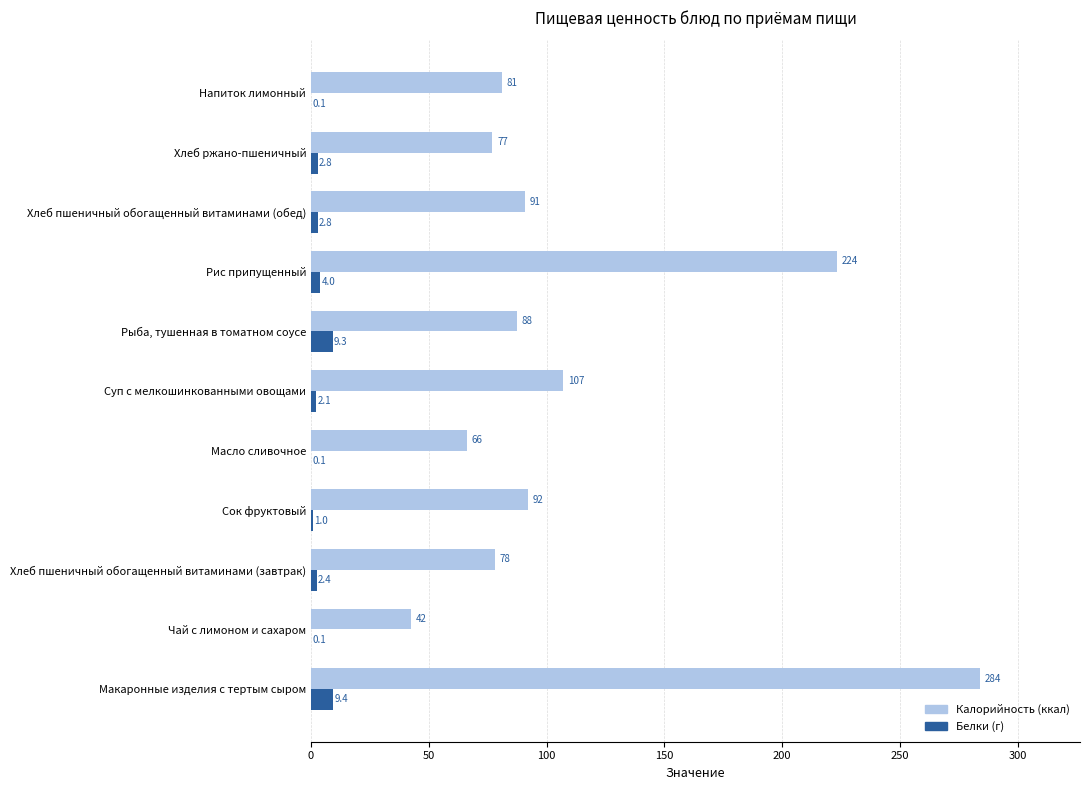

At which category is the sum across all series the highest?

Макаронные изделия с тертым сыром